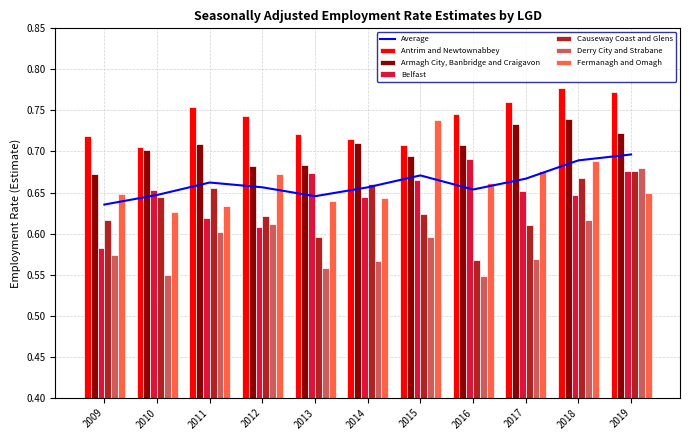

Are the bars horizontal?

No